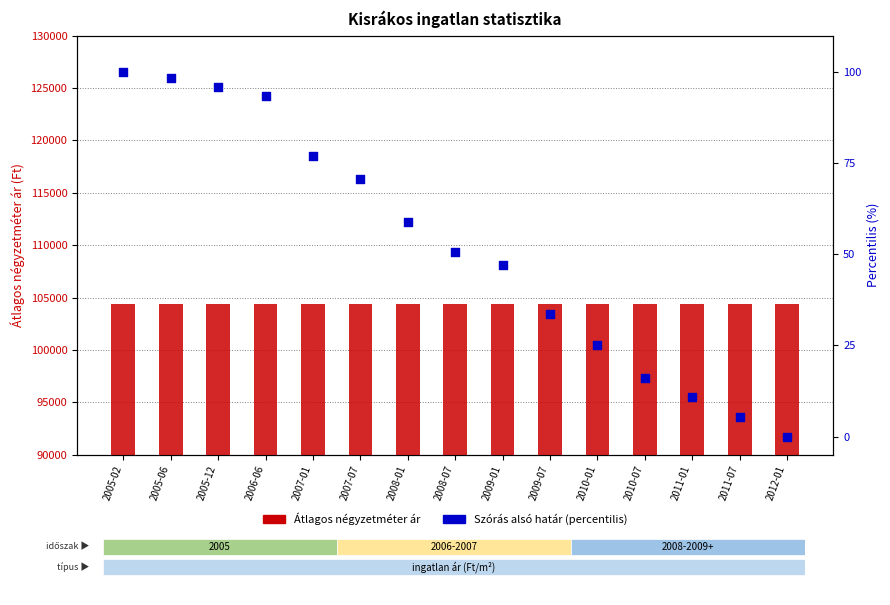

What are all the series names shown in the legend?

Átlagos négyzetméter ár, Szórás alsó határ (percentilis)